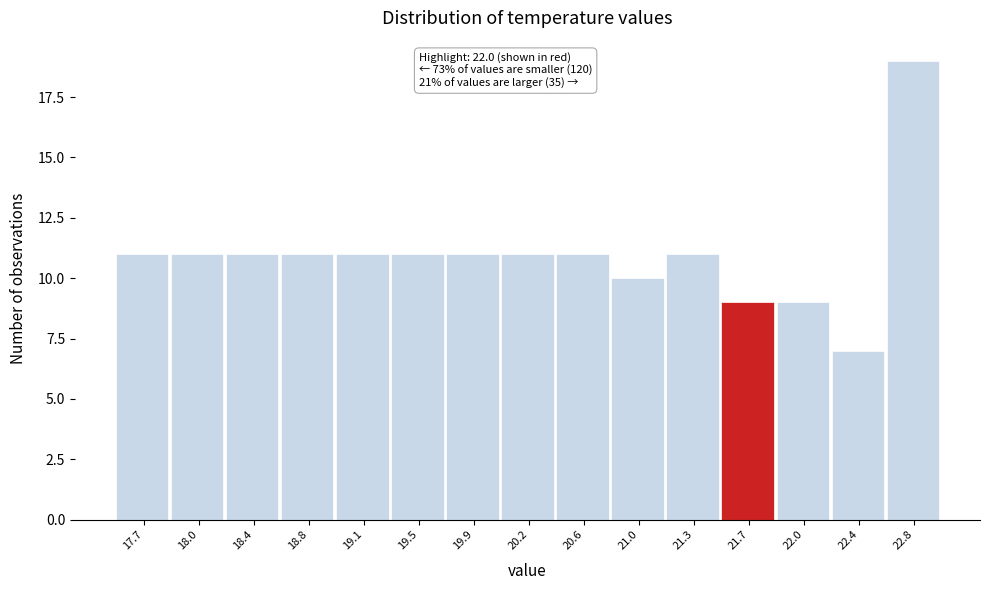

Reading left to right, what are all the values shown in this chart?

17.7=11	18.0=11	18.4=11	18.8=11	19.1=11	19.5=11	19.9=11	20.2=11	20.6=11	21.0=10	21.3=11	21.7=9	22.0=9	22.4=7	22.8=19